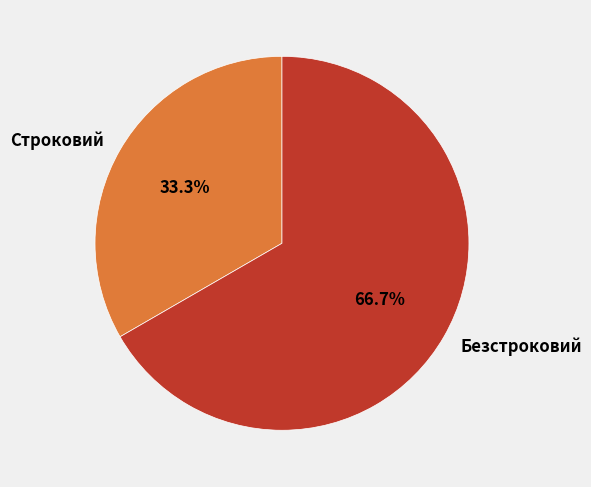

To the nearest percent, what percentage of the pie is Безстроковий?

67%